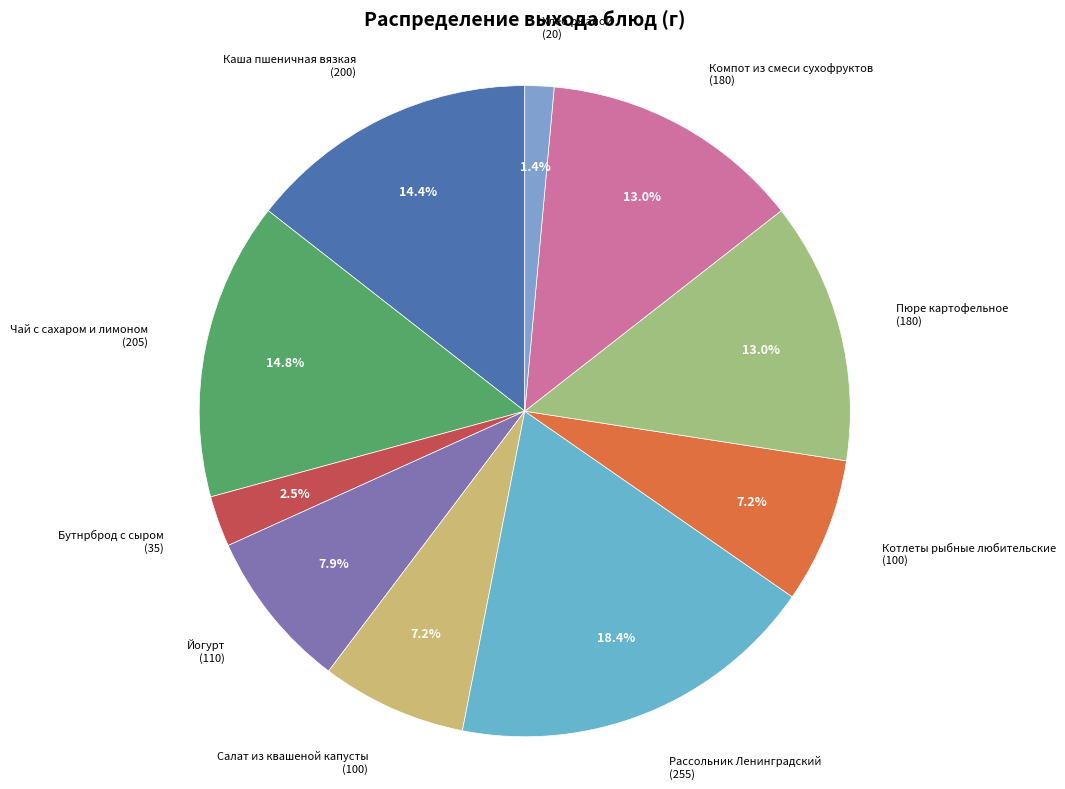

How many slices are in this pie chart?

10